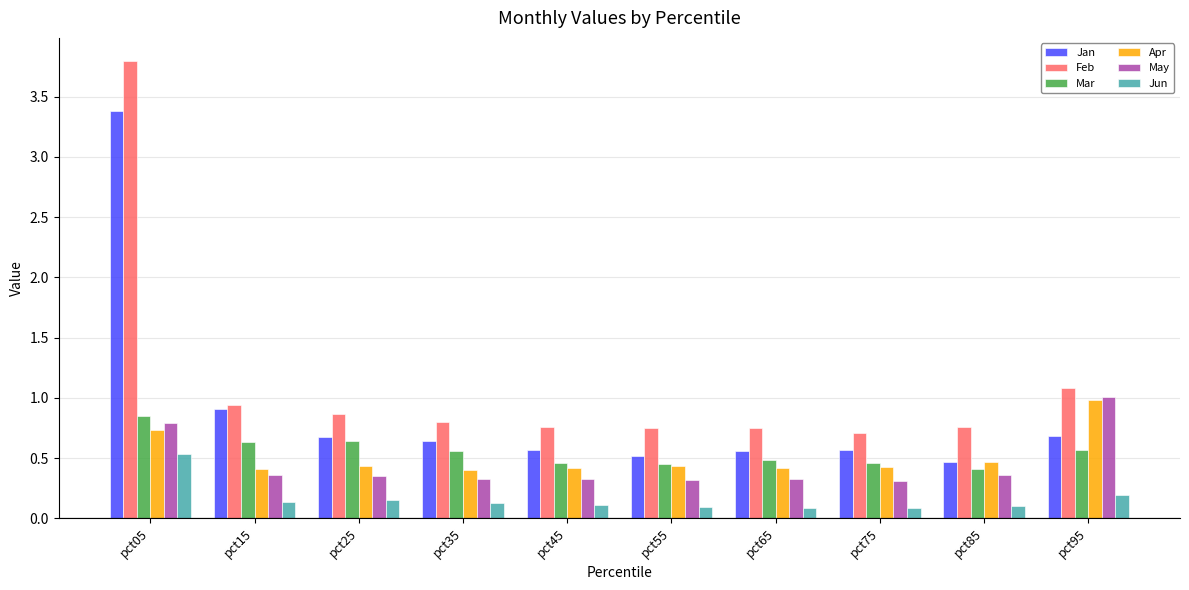

What is the sum of the Feb values at pct85 and pct45?

1.5